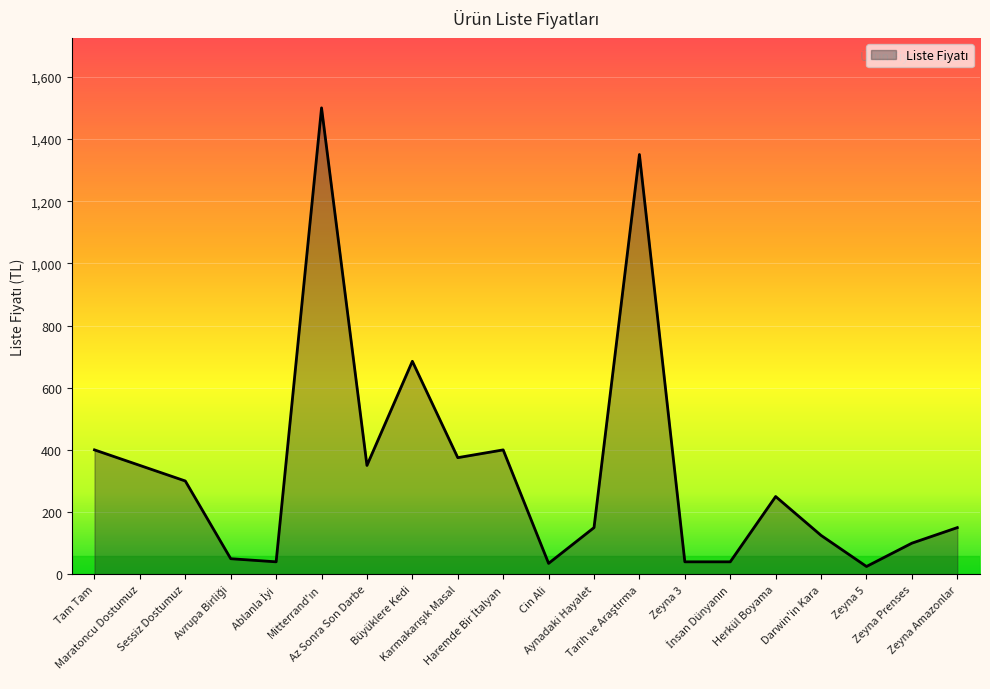

What is the maximum value shown in the chart?

1500